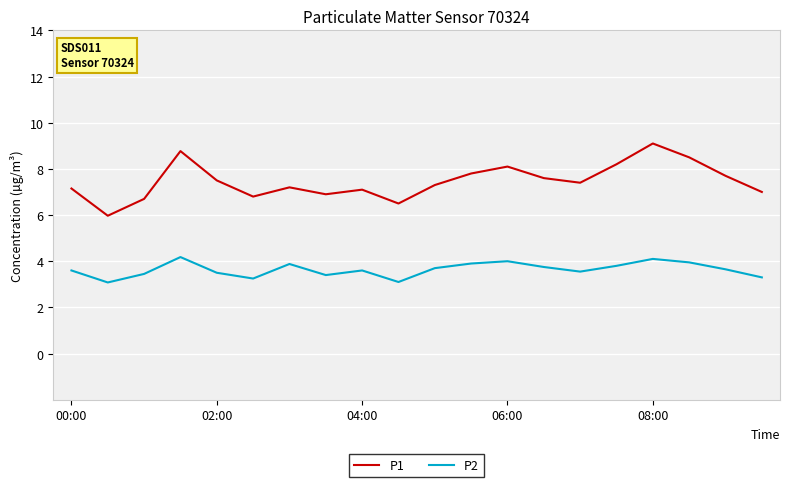

True or false: P1 and P2 intersect in this chart.

False